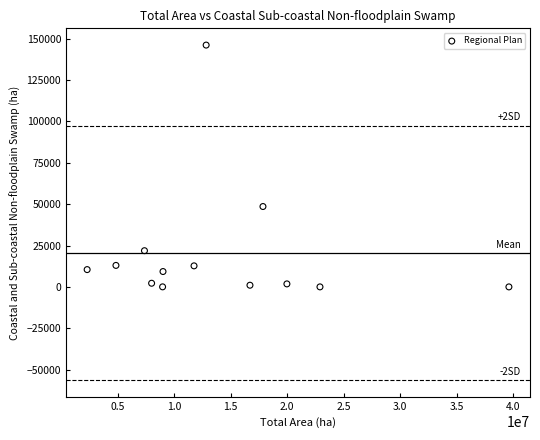

What is the range of Y values (max minus min)?

146067